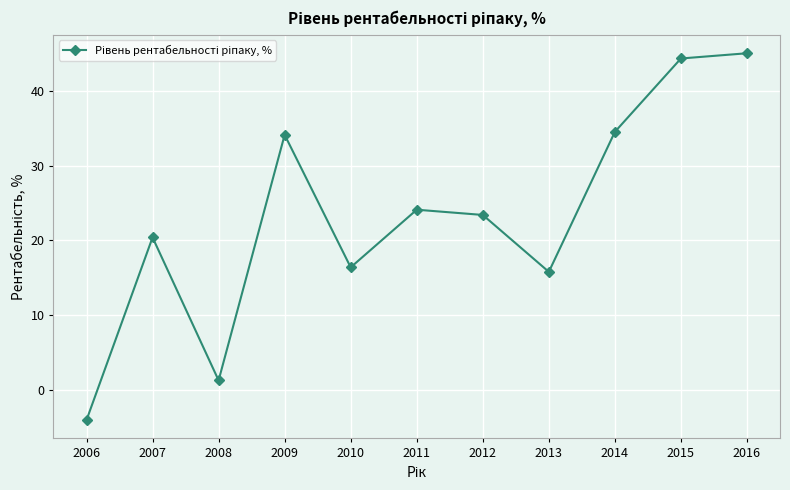

Where does the data first go above 23?

2009